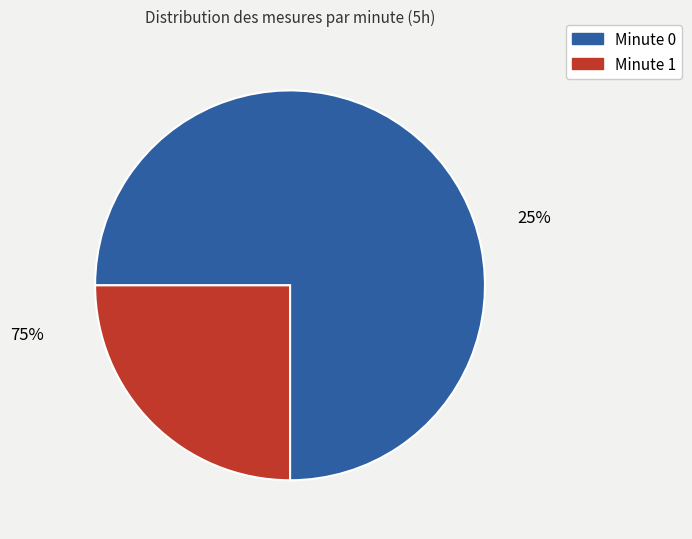

Is 18 the majority of the pie?

No